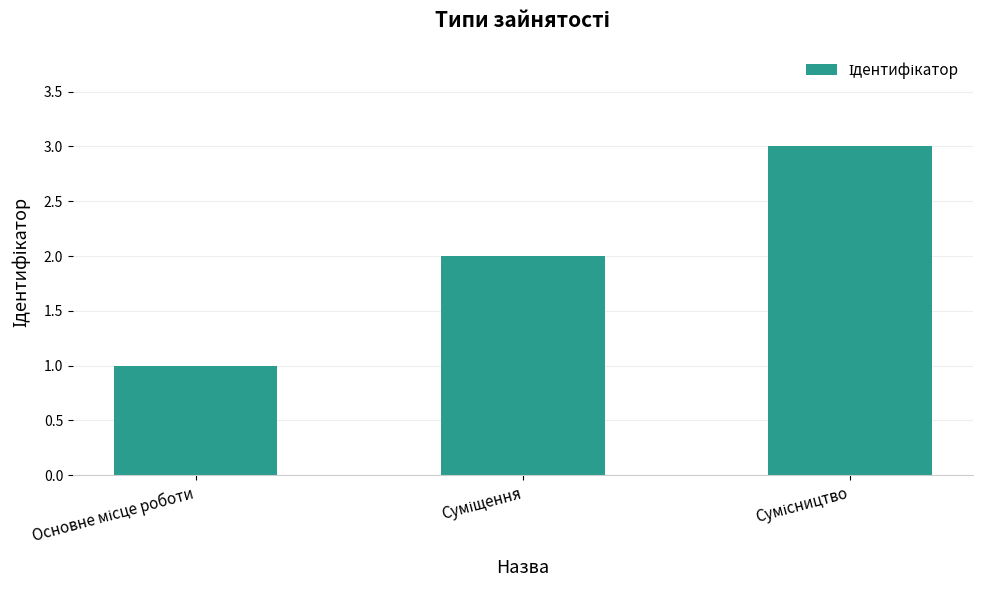

What is the maximum value shown in the chart?

3